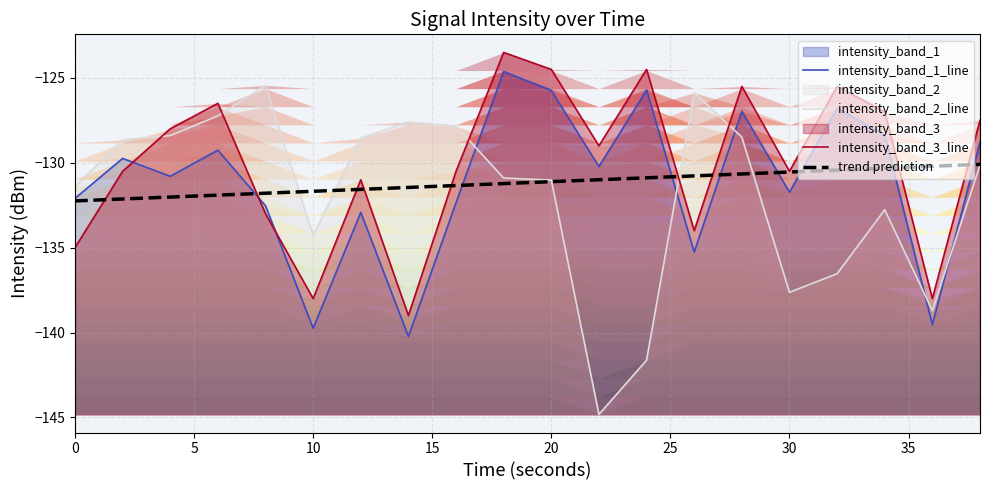

How many intersections are there between intensity_band_1_line and intensity_band_3_line?

3